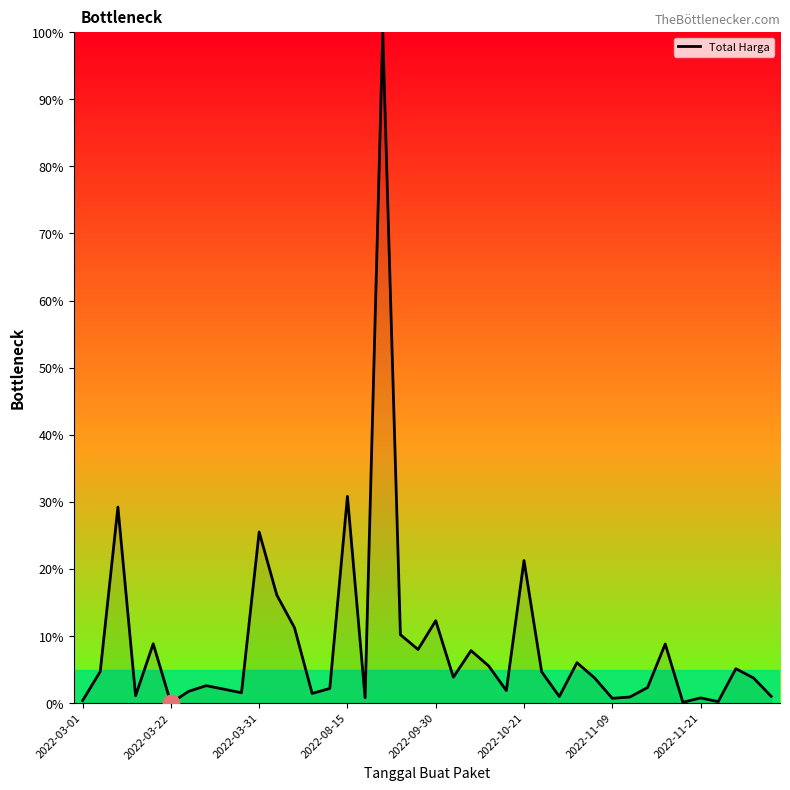

What is the greatest value displayed?

100.0